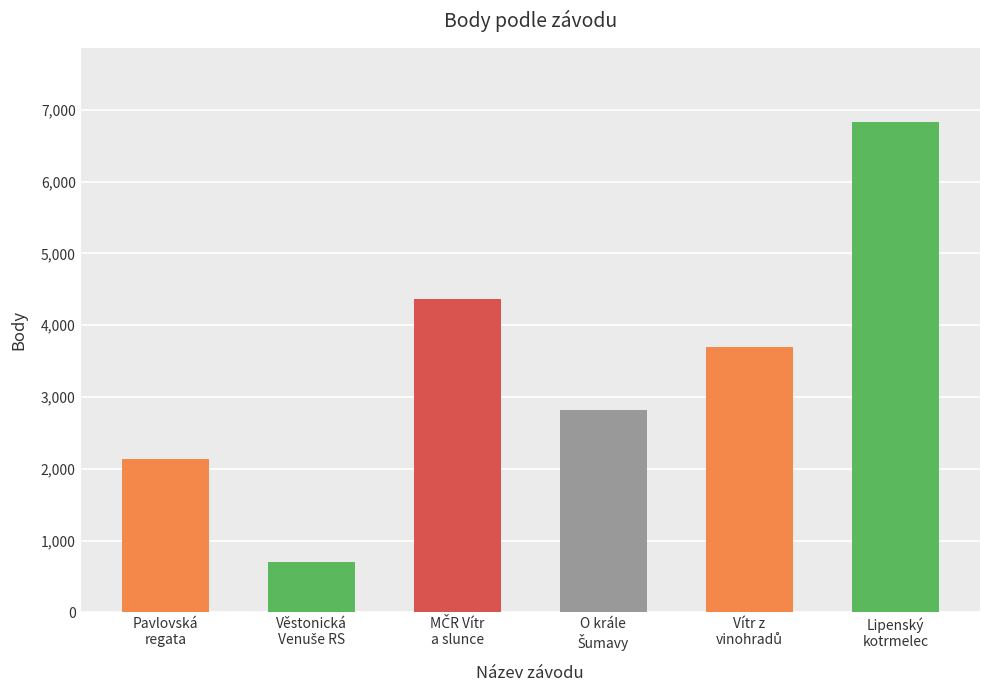

What is the value of the 3rd bar from the left?

4371